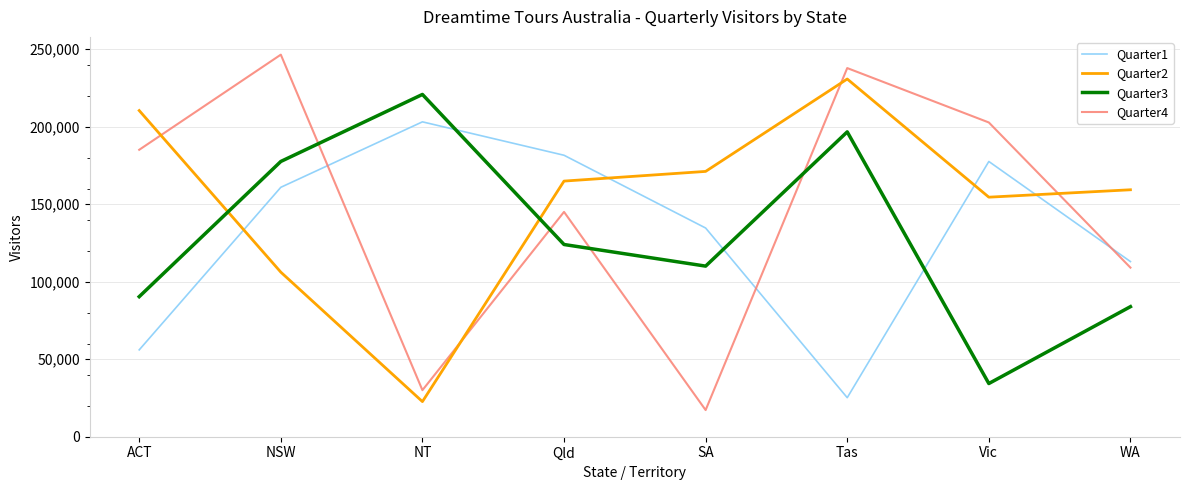

The Quarter4 series shows 17188 at SA. True or false?

True